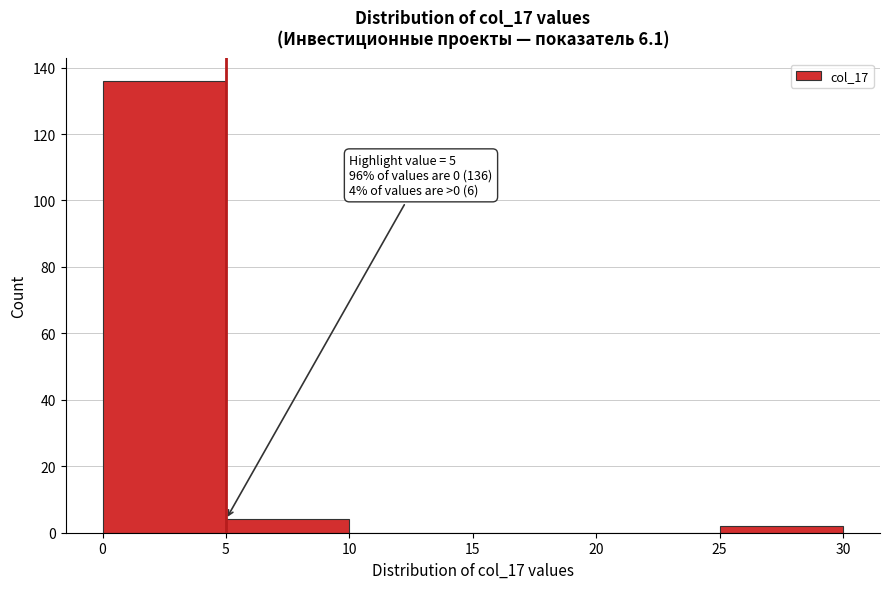

Over which range of the x-axis is the bar tallest?

0 to 5